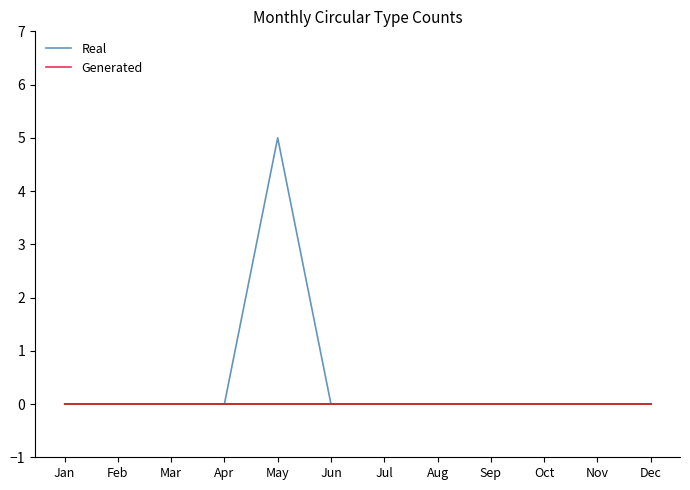

At which category is the sum across all series the highest?

May